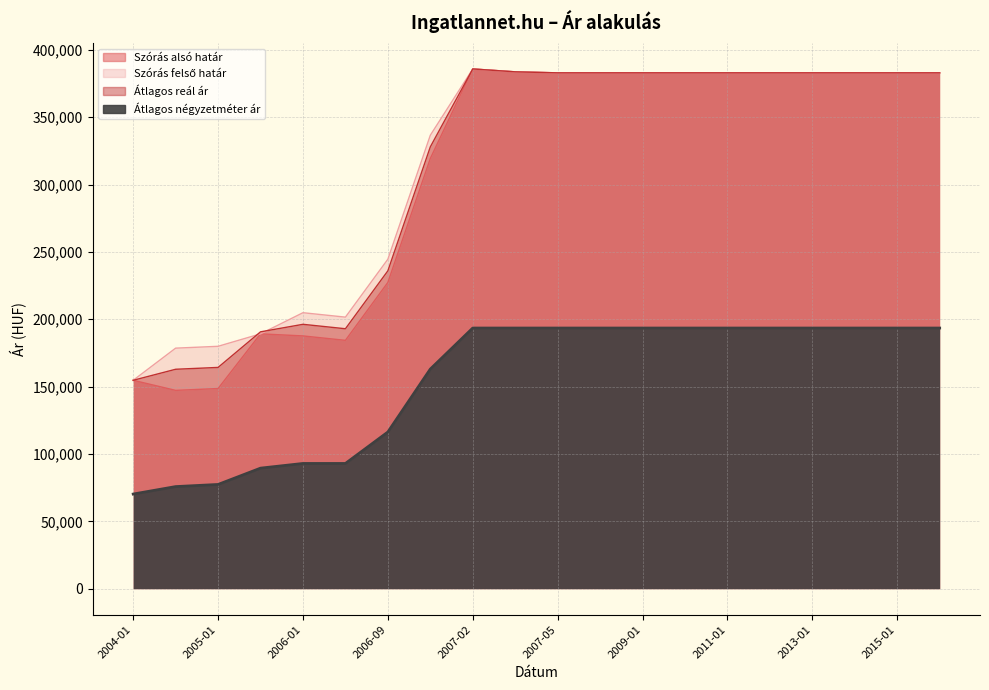

How many data points in Átlagos reál ár are less than 382977?

8